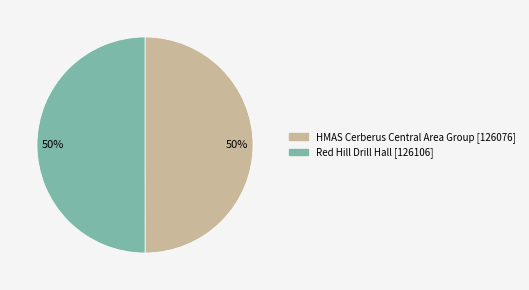

The Red Hill Drill Hall slice represents 50% of the pie. True or false?

True